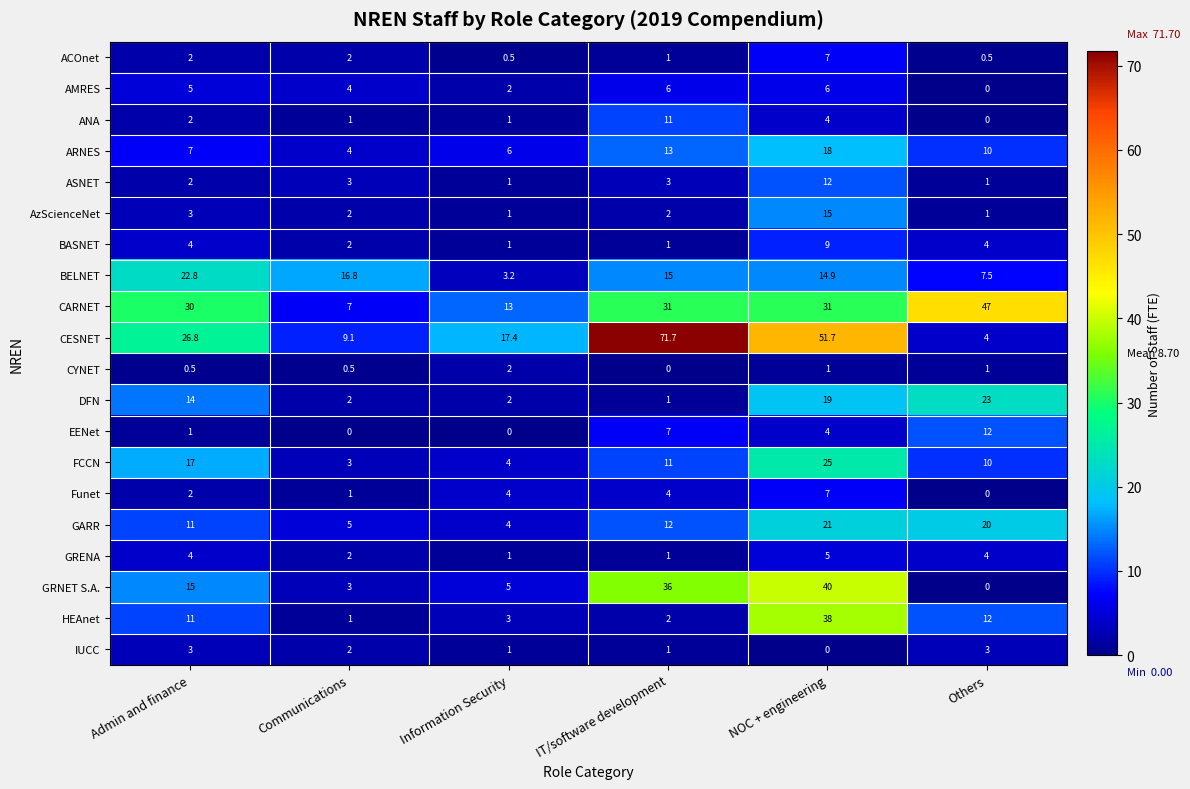

What is the difference between the maximum and minimum values in the ACOnet series?

6.5